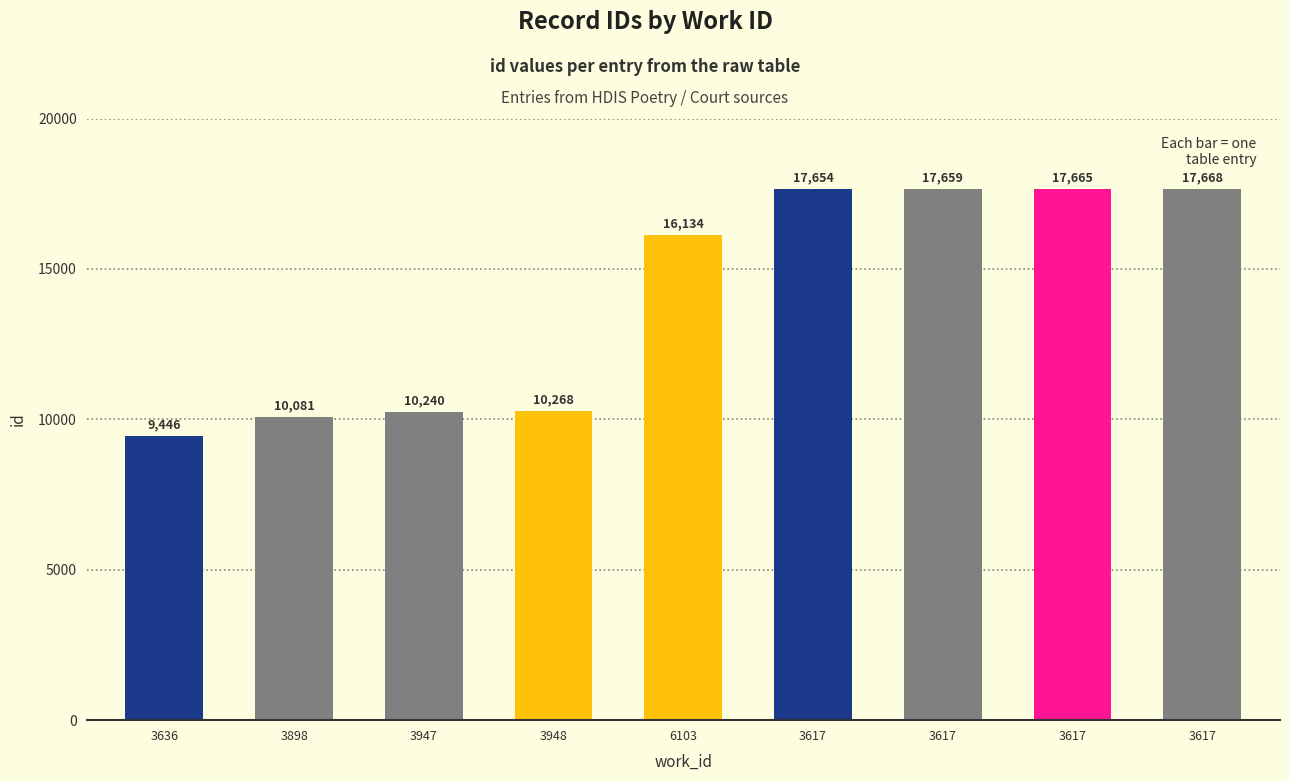

How many bars are there in total?

9